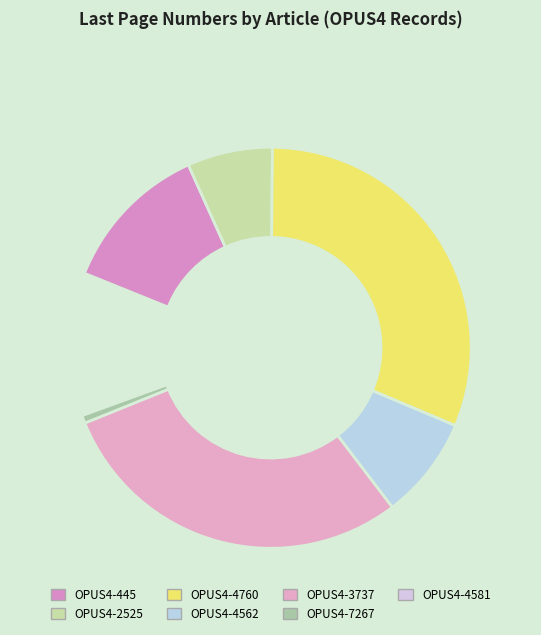

Which category has the smallest portion of the pie?

OPUS4-4581